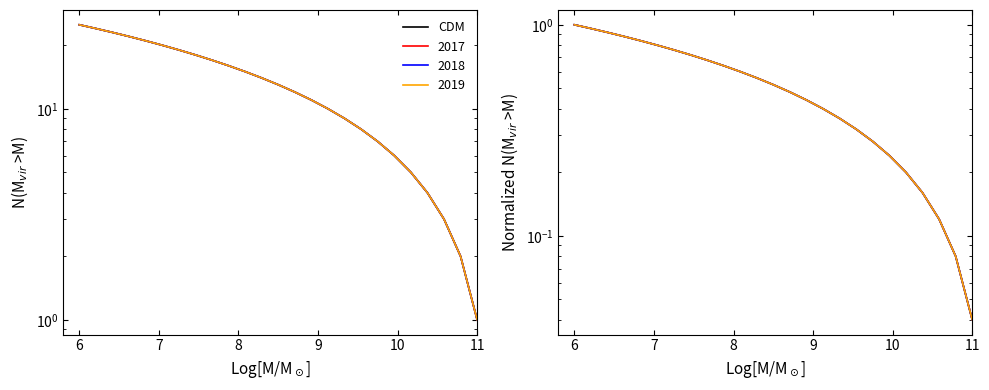

True or false: there are more than 0 points higher than both neighbors.

False